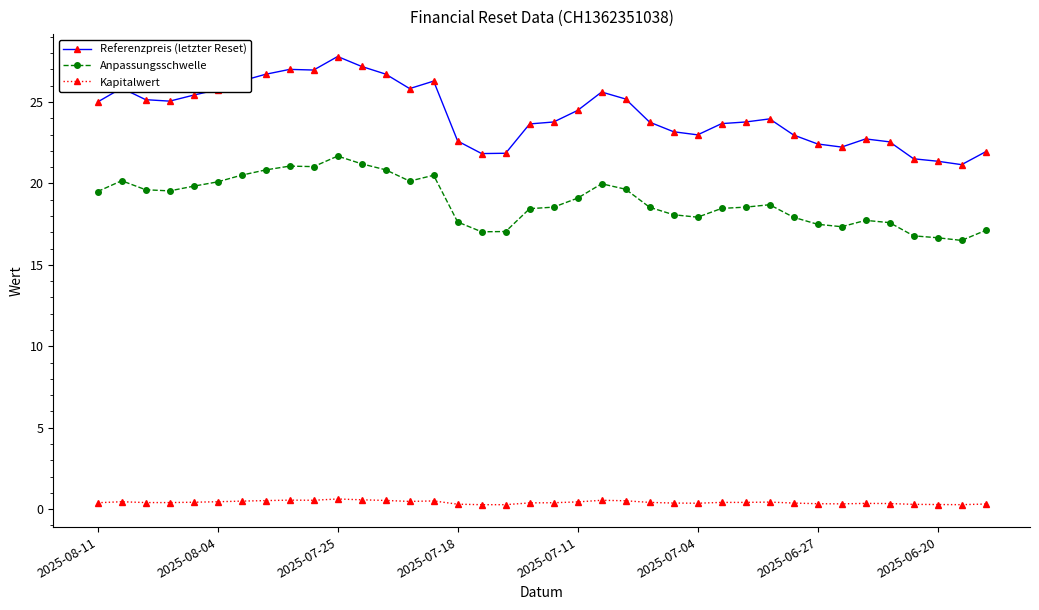

What is the difference between the maximum and minimum values in the Anpassungsschwelle series?

5.2